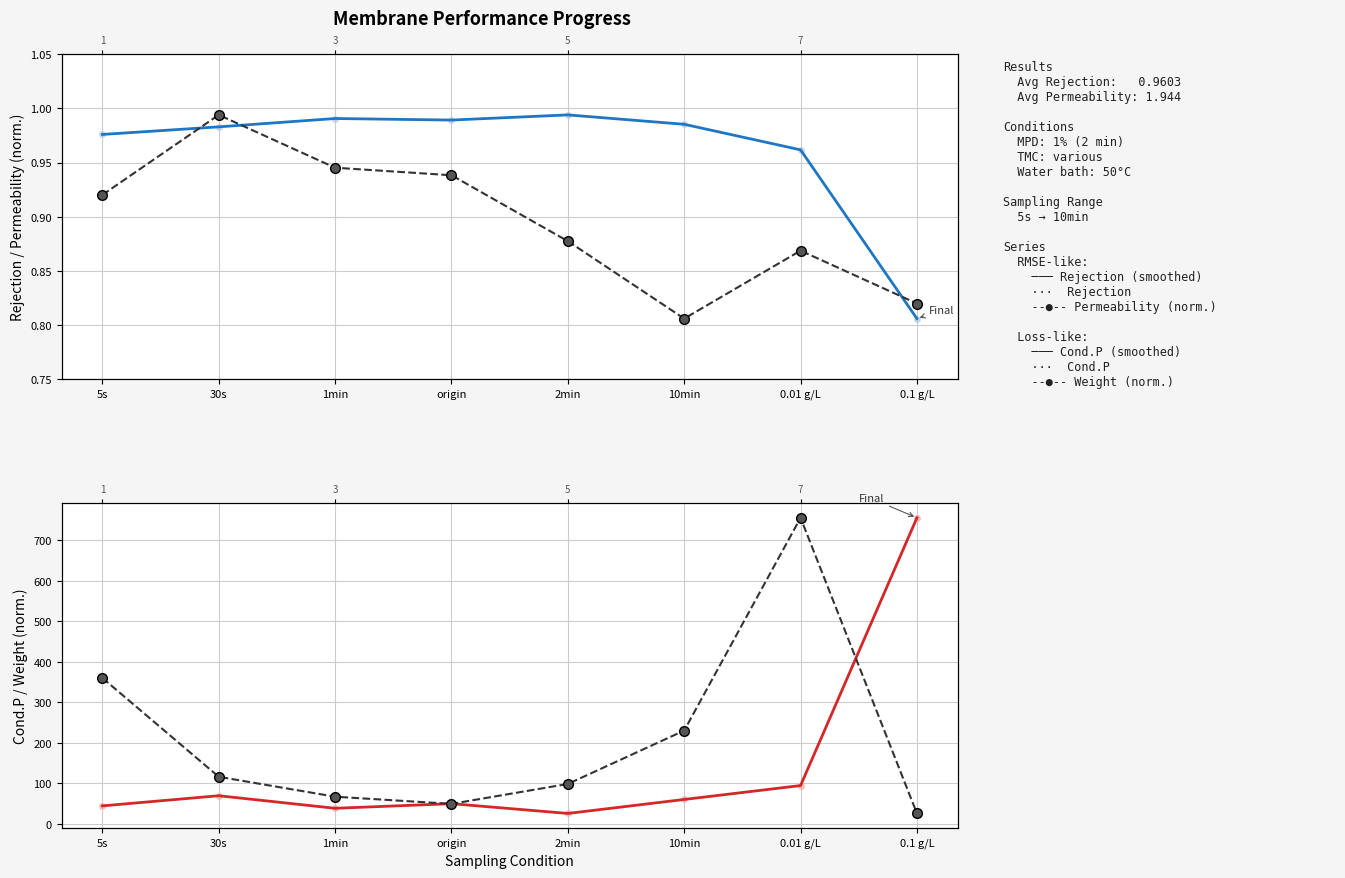

At which category does Rejection (smoothed) reach its first local peak?

1min